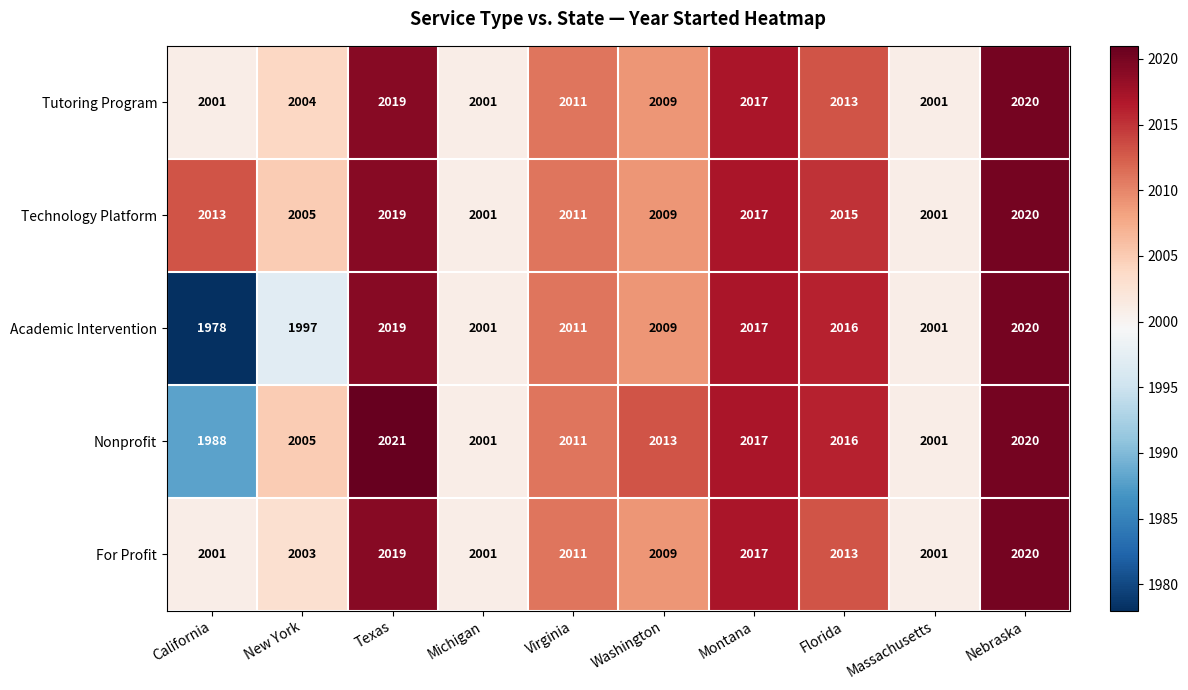

What is the average value of the Academic Intervention series?

2007